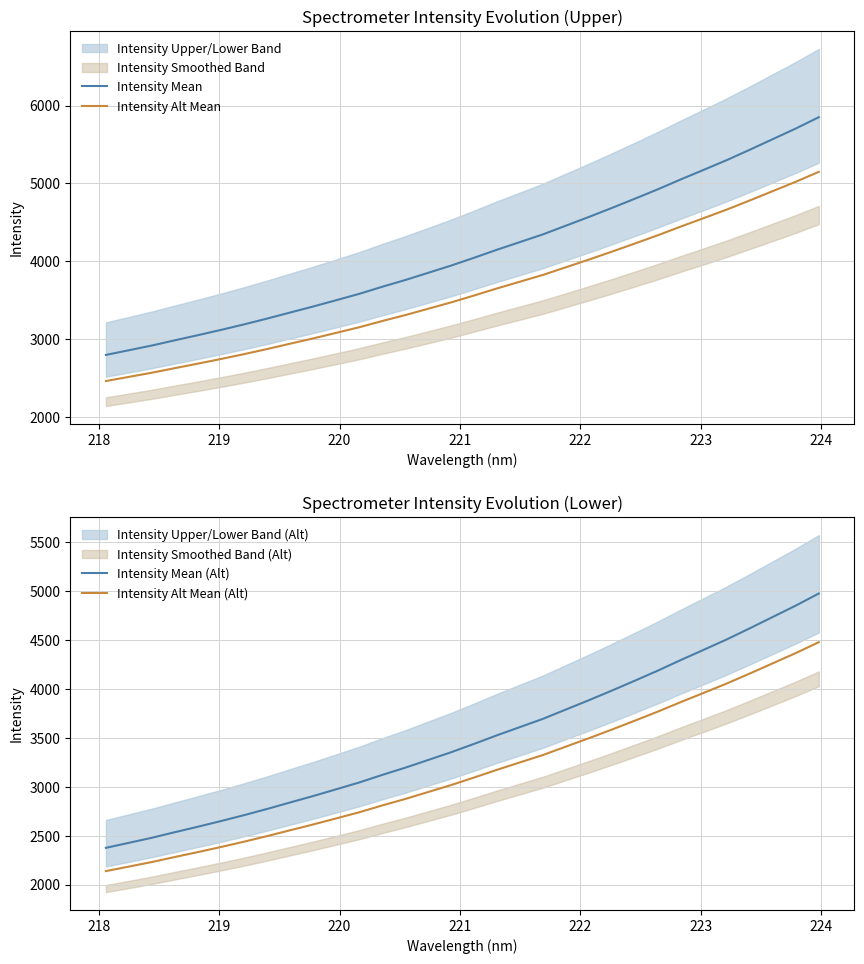

Does the chart display data point markers on the line(s)?

No